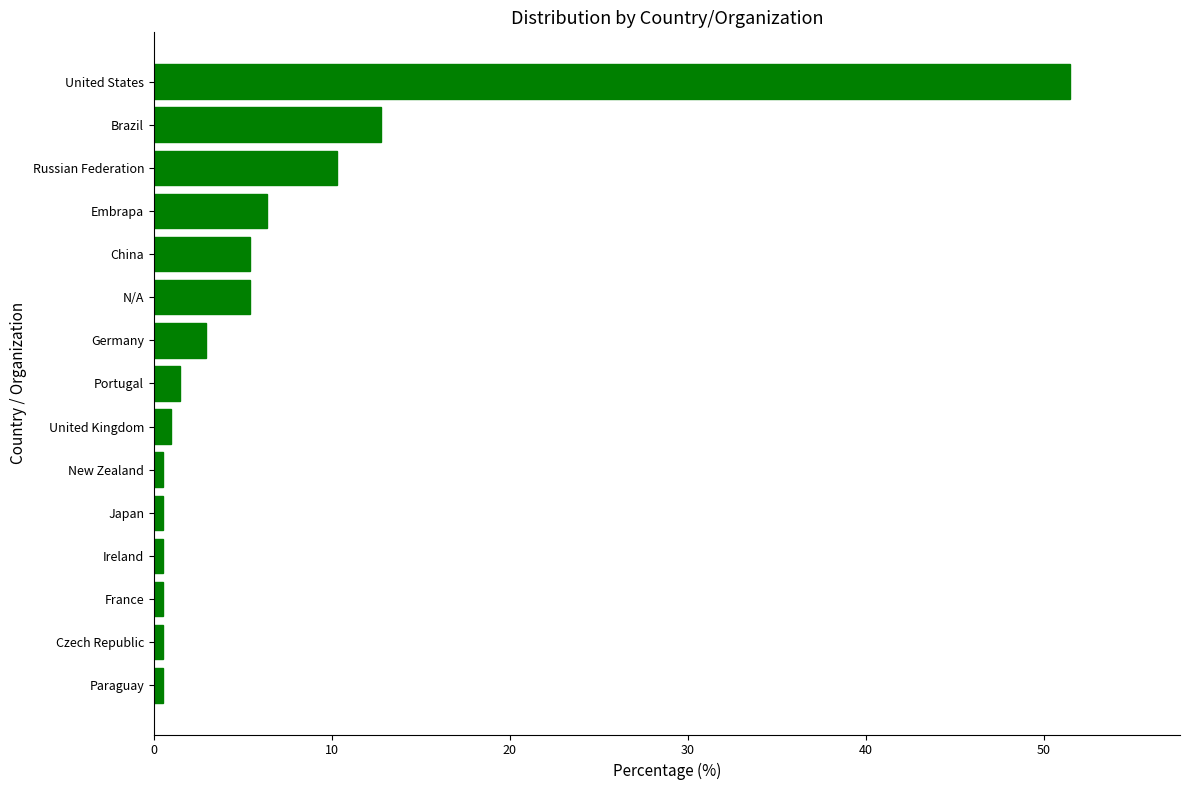

Where is the data nearest to the value 25?

Brazil